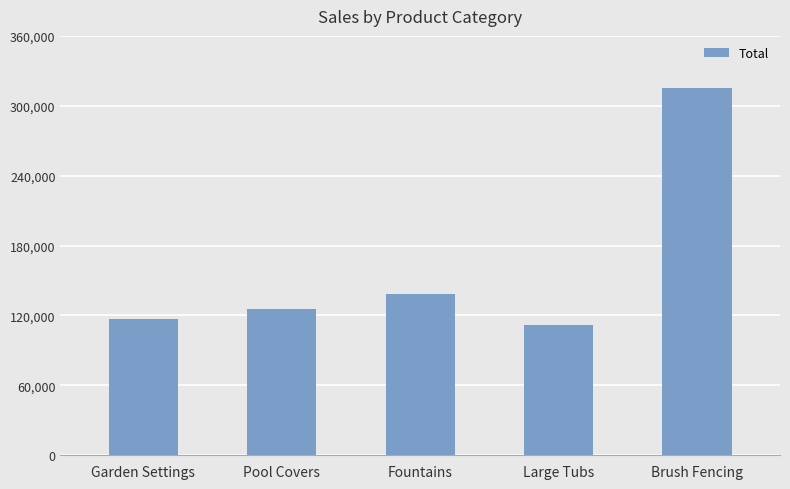

True or false: the data shows 61397 at Fountains.

False